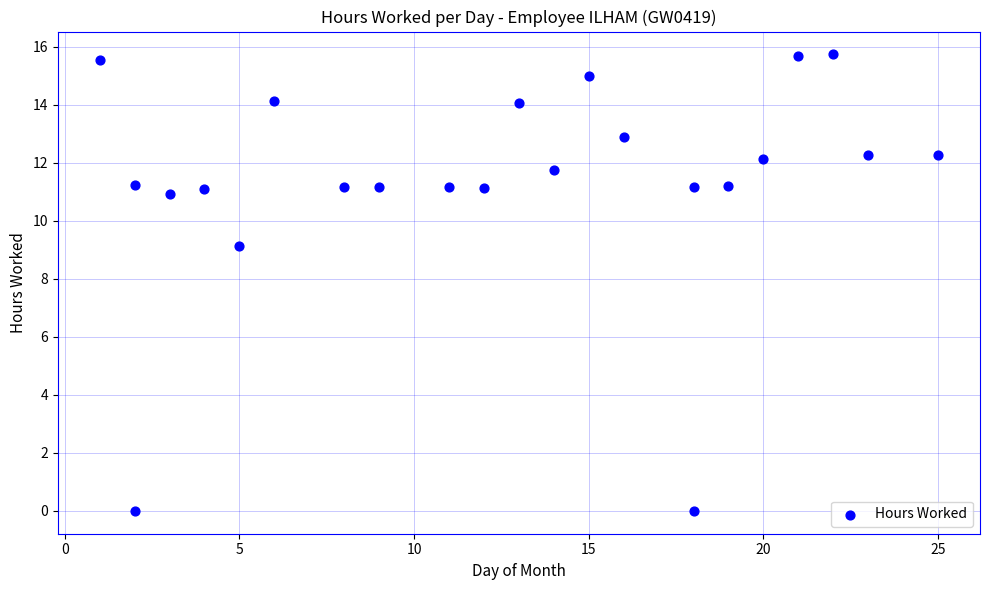

What is the range of Y values (max minus min)?

15.7